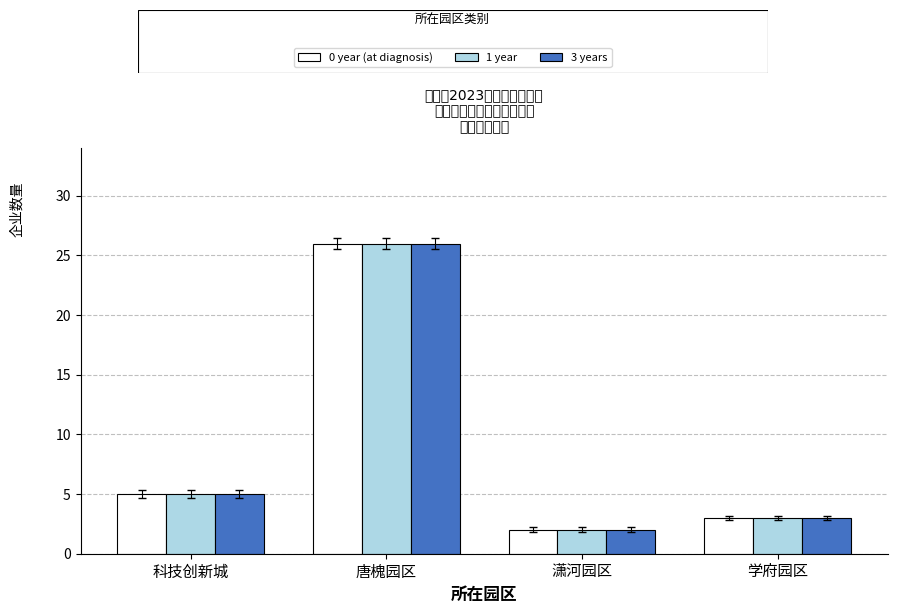

What is the total value across all series at 科技创新城?

15